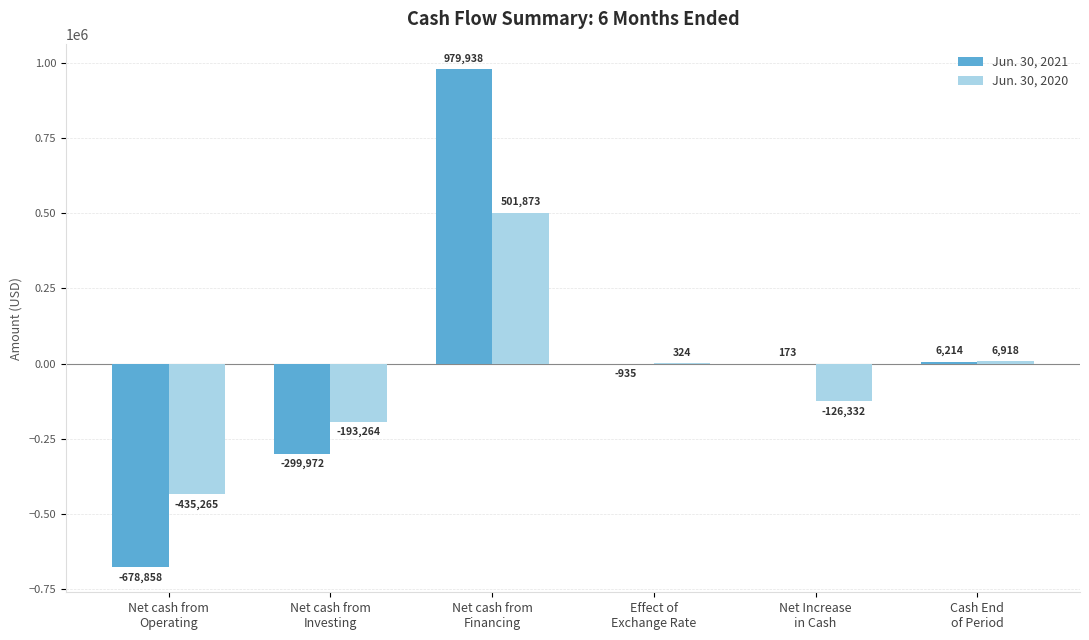

Reading left to right, transcribe all the data shown in this chart.

Jun. 30, 2021: Net cash from
Operating=-678858	Net cash from
Investing=-299972	Net cash from
Financing=979938	Effect of
Exchange Rate=-935	Net Increase
in Cash=173	Cash End
of Period=6214
Jun. 30, 2020: Net cash from
Operating=-435265	Net cash from
Investing=-193264	Net cash from
Financing=501873	Effect of
Exchange Rate=324	Net Increase
in Cash=-126332	Cash End
of Period=6918